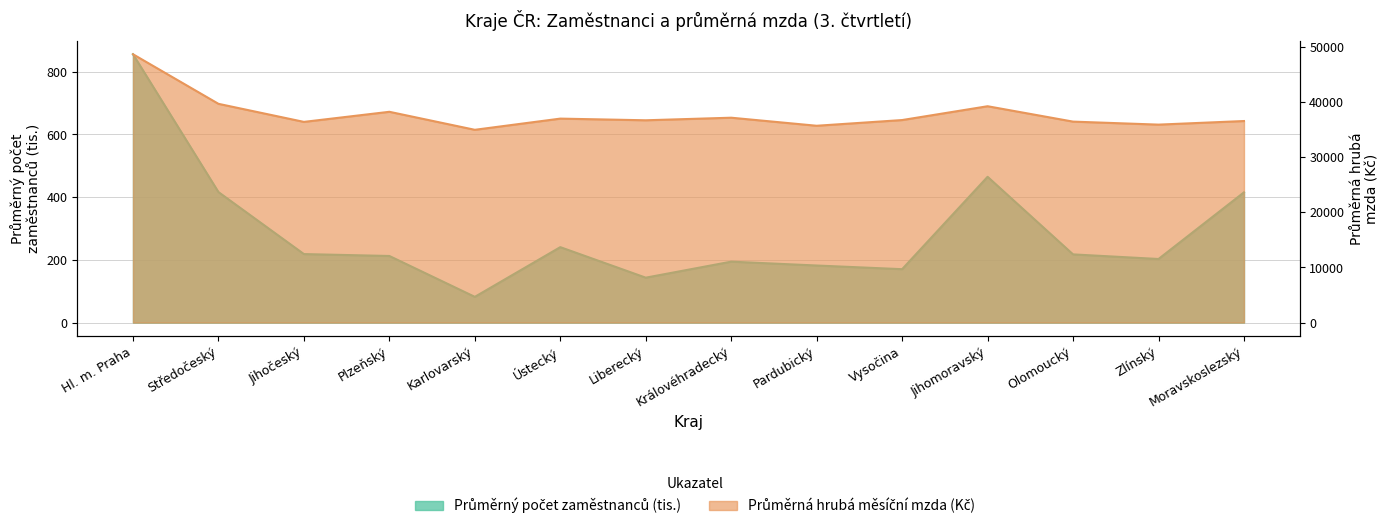

True or false: Průměrný počet zaměstnanců (tis.) and Průměrná hrubá měsíční mzda (Kč) intersect in this chart.

False